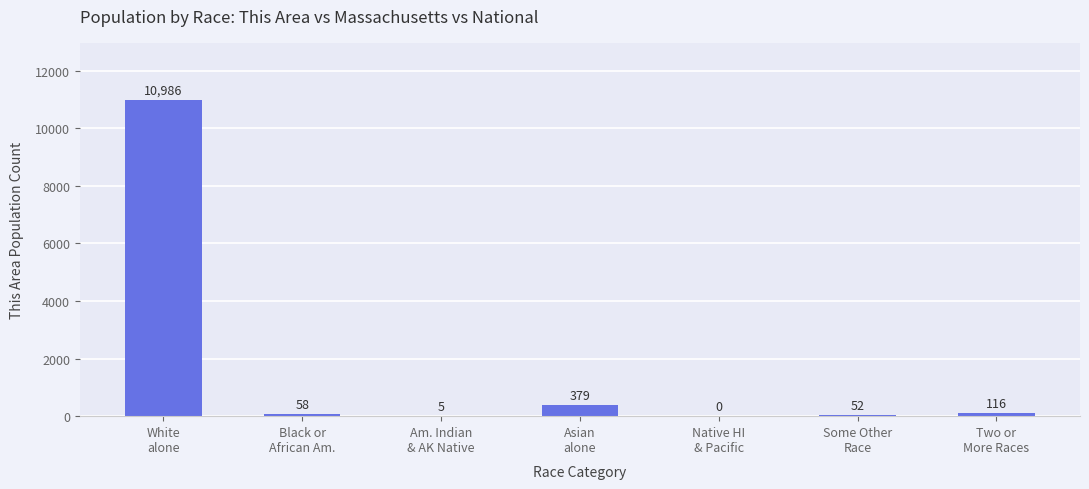

What is the sum of all values?

11596